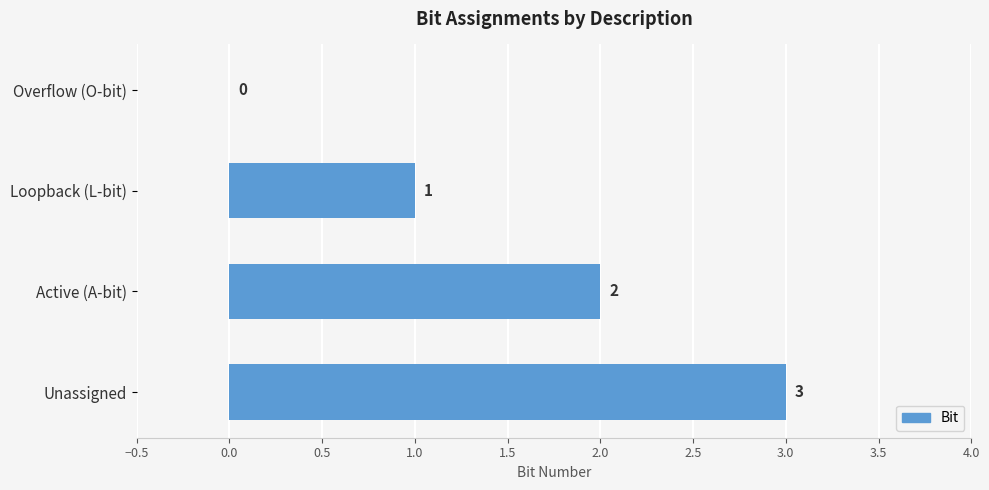

Between Unassigned and Active (A-bit), which is larger?

Unassigned